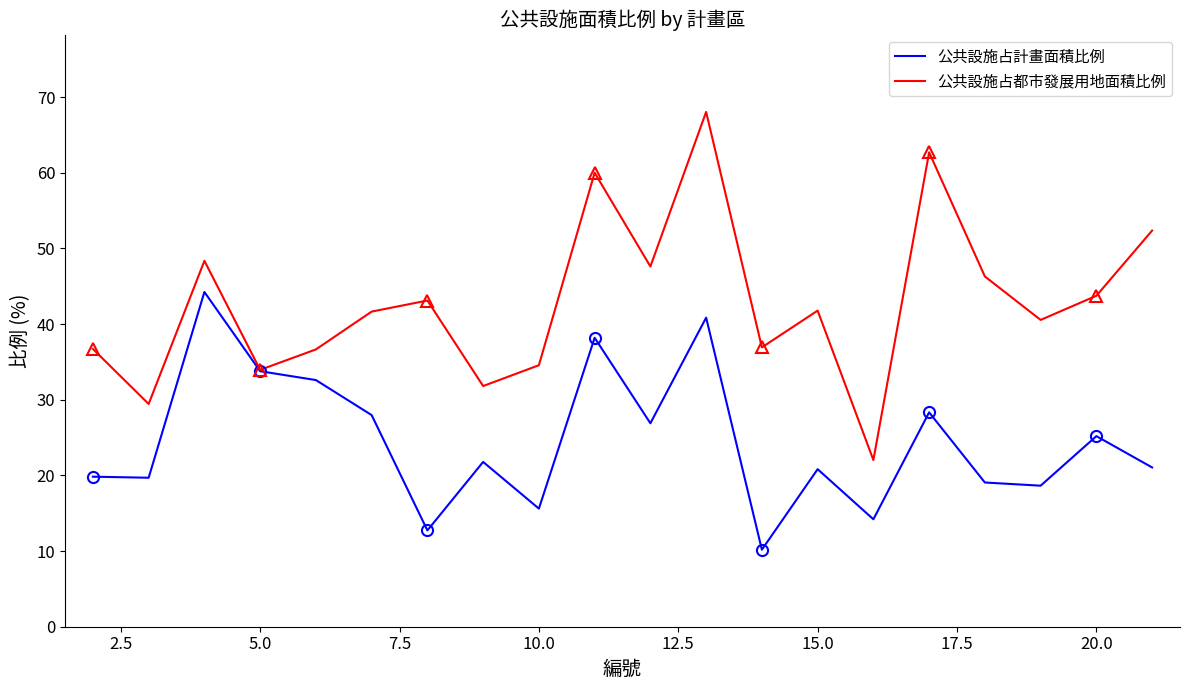

What is the minimum value for 公共設施占計畫面積比例?

10.2